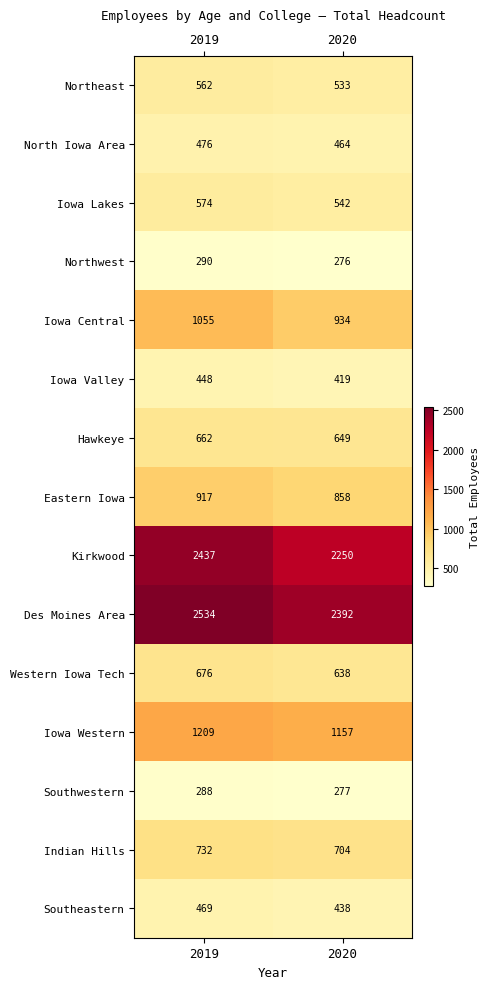

What is the difference between the maximum and minimum values in the Iowa Western series?

52